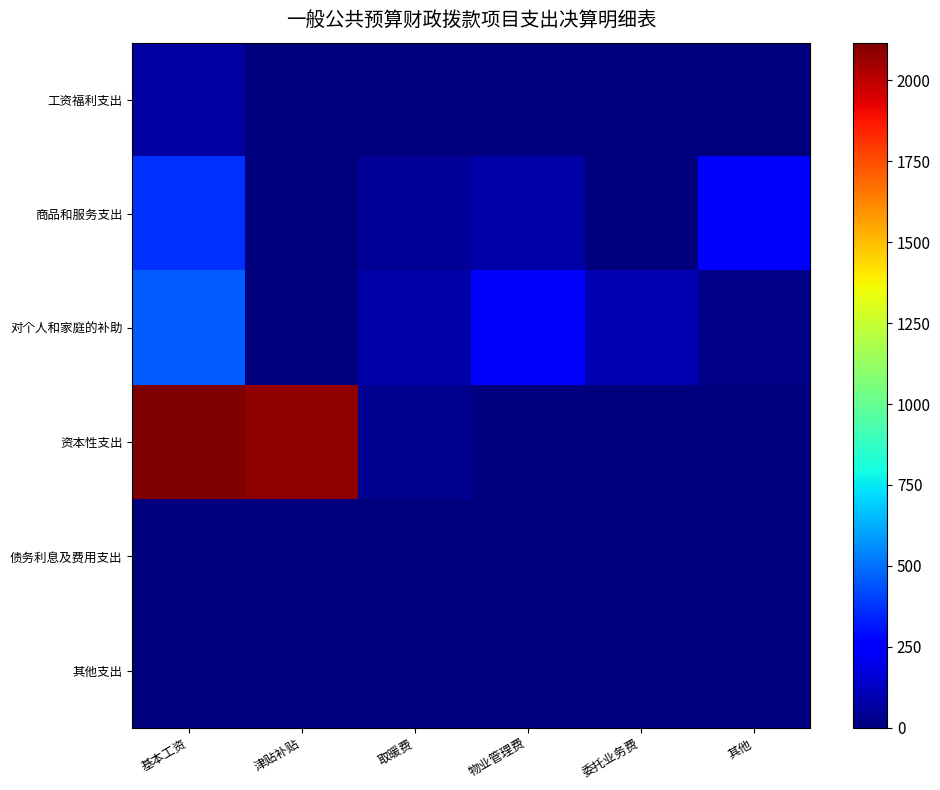

What is the total value across all series at 津贴补贴?

2078.2